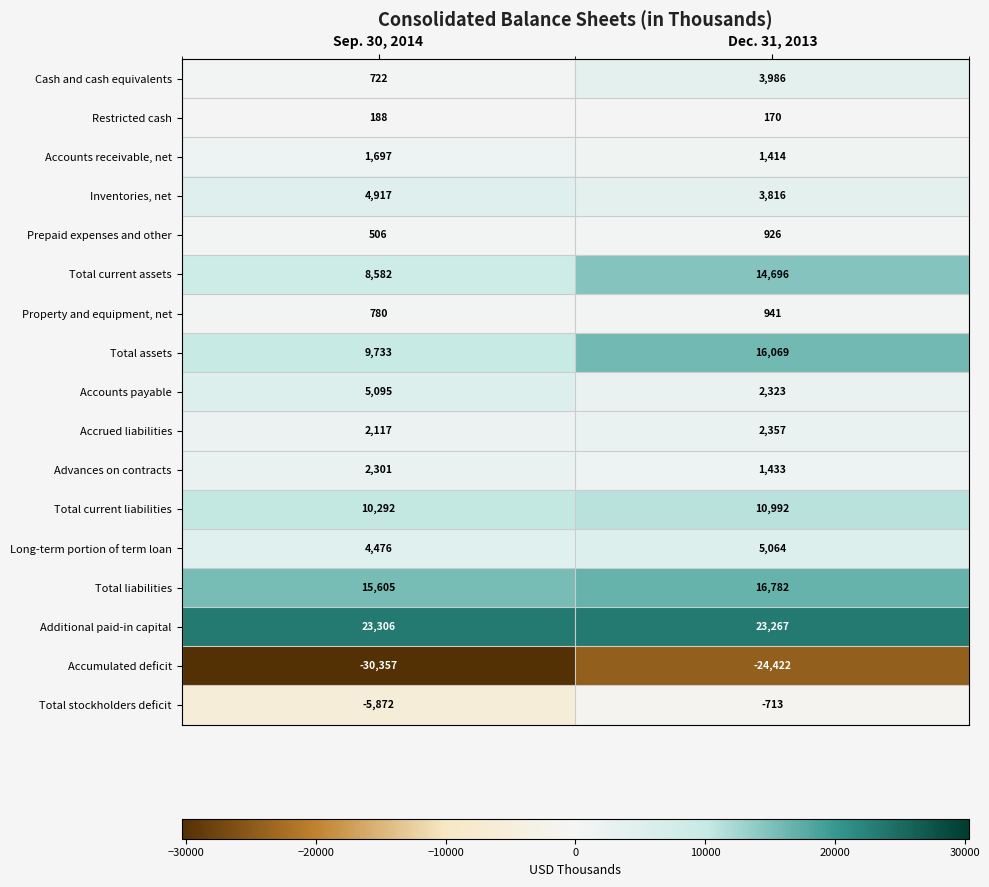

List the series in order of their peak value, lowest first.

Accumulated deficit, Total stockholders deficit, Restricted cash, Prepaid expenses and other, Property and equipment, net, Accounts receivable, net, Advances on contracts, Accrued liabilities, Cash and cash equivalents, Inventories, net, Long-term portion of term loan, Accounts payable, Total current liabilities, Total current assets, Total assets, Total liabilities, Additional paid-in capital